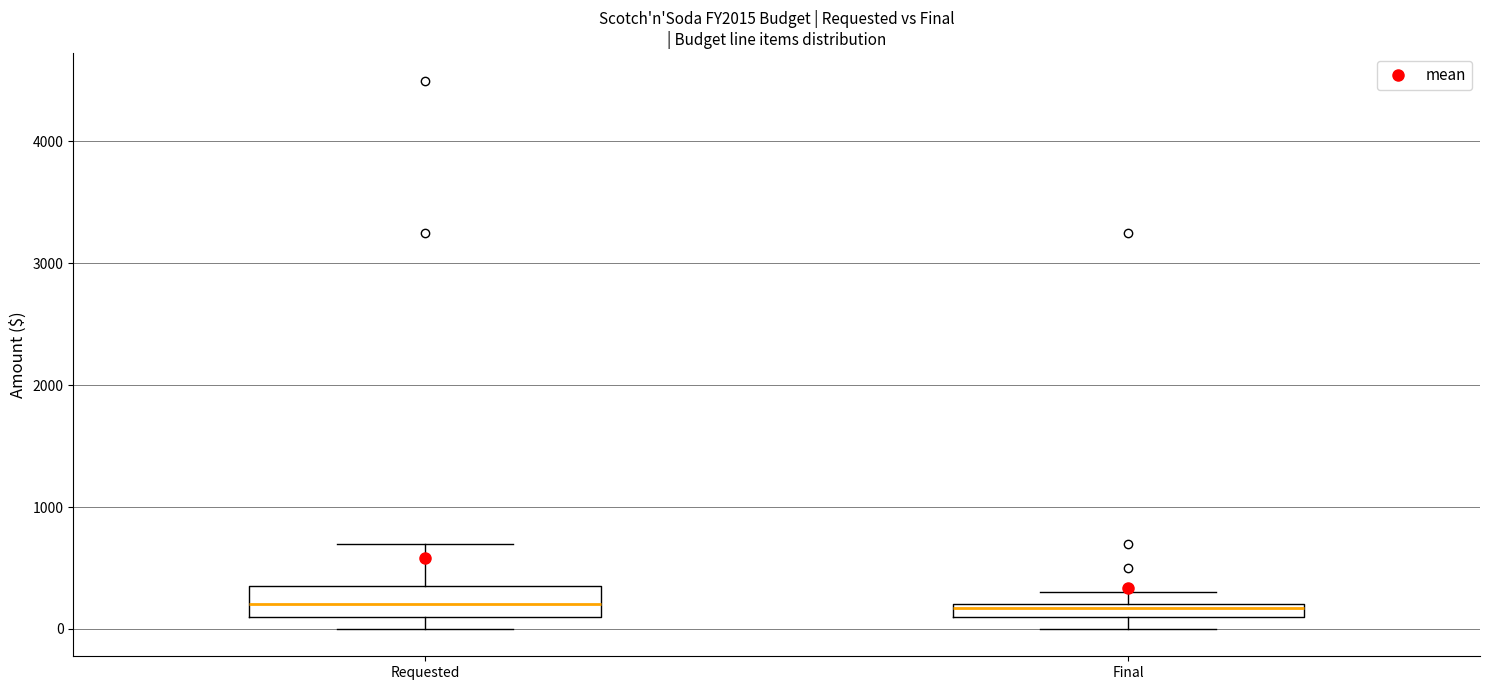

Comparing the boxes themselves (not the whiskers), which one is the tallest?

Requested